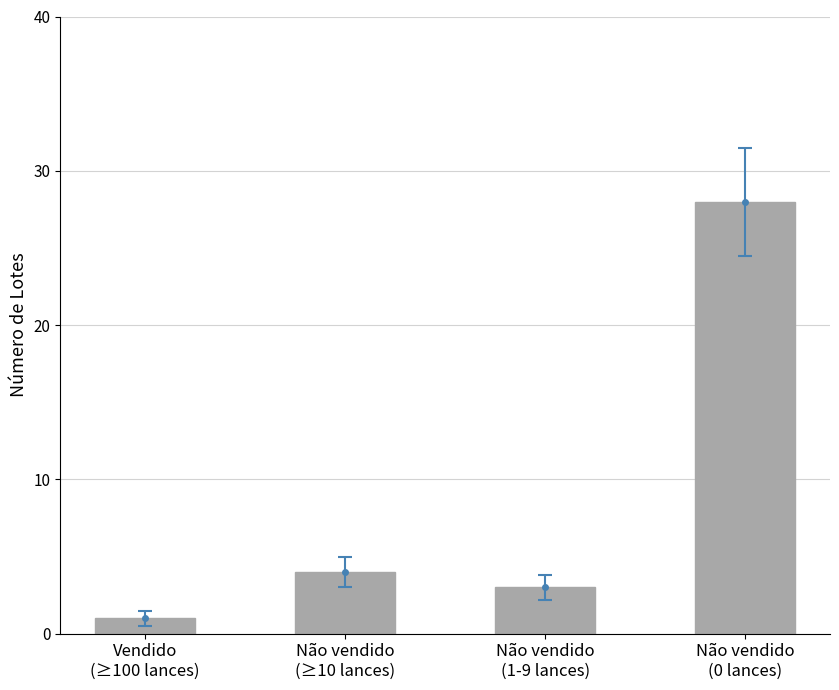

What is the smallest value displayed?

1